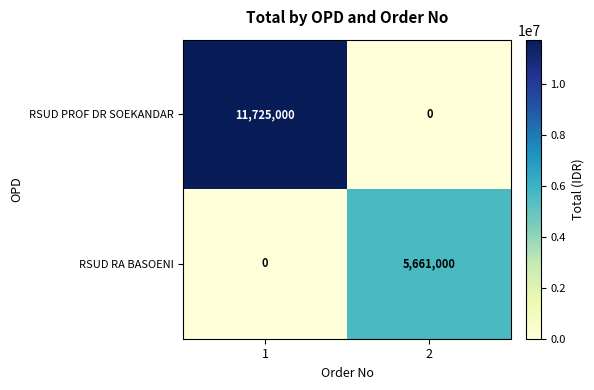

Which label corresponds to the largest value in the chart?

1